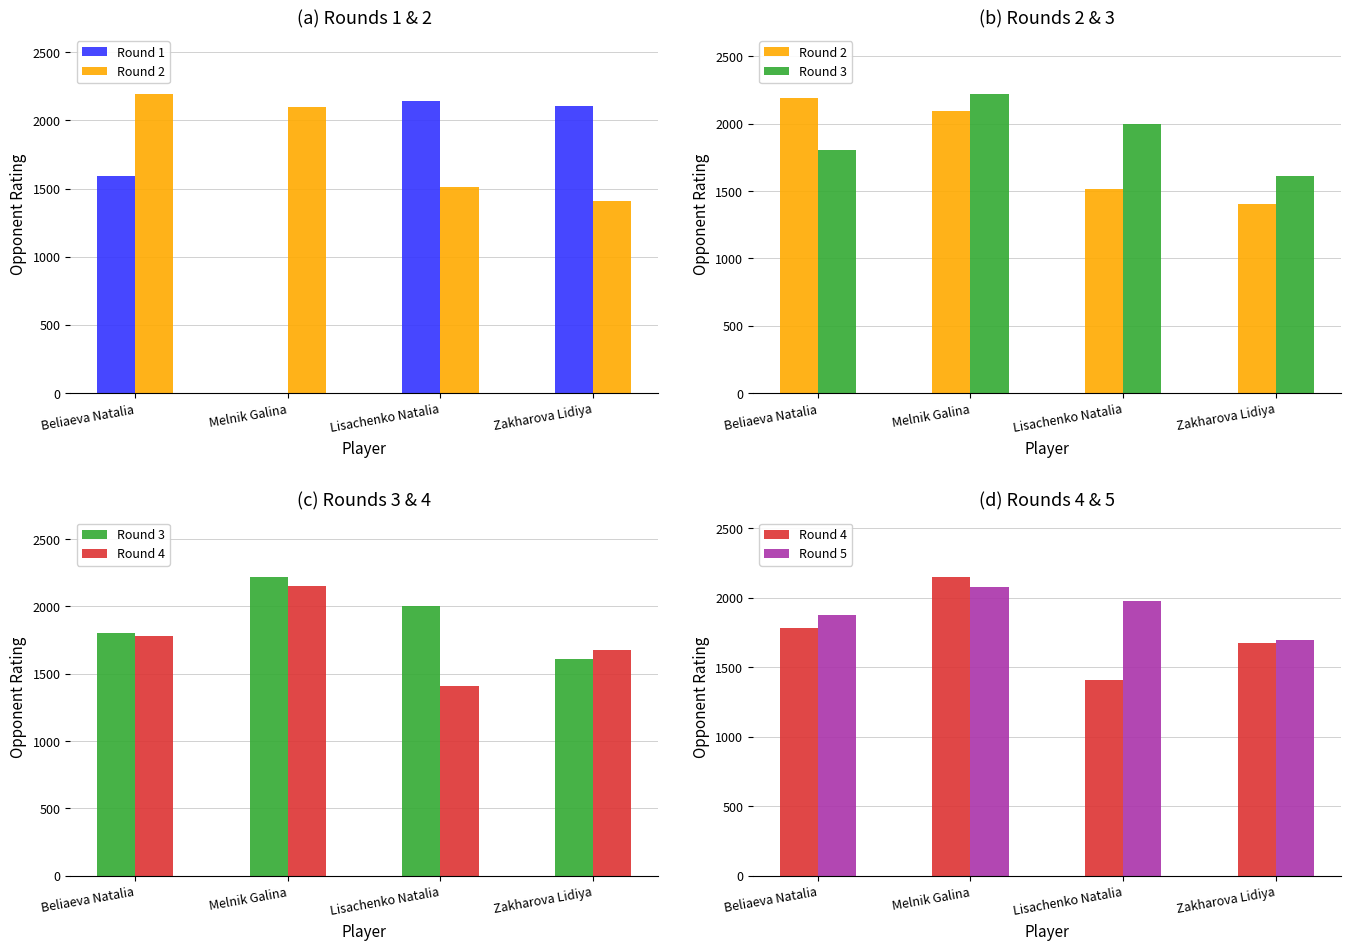

The value of Round 3 at Lisachenko Natalia is 2000. True or false?

True